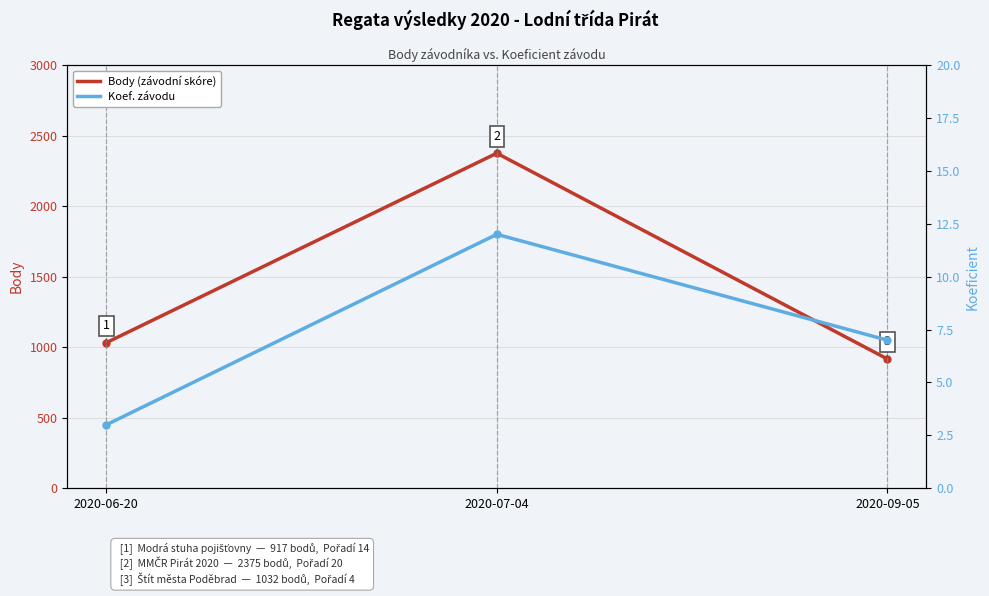

What is the total value across all series at 2020-07-04?

2387